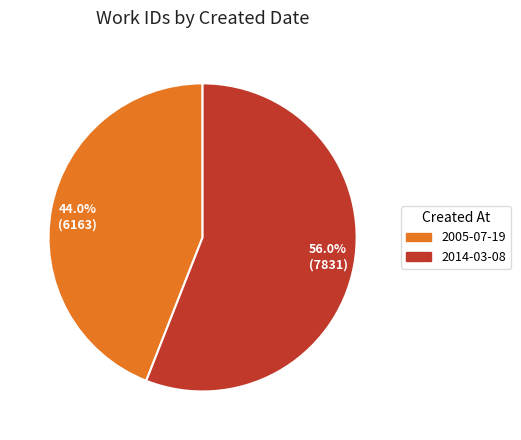

What is the smallest slice in the pie chart?

44.0% (6163)